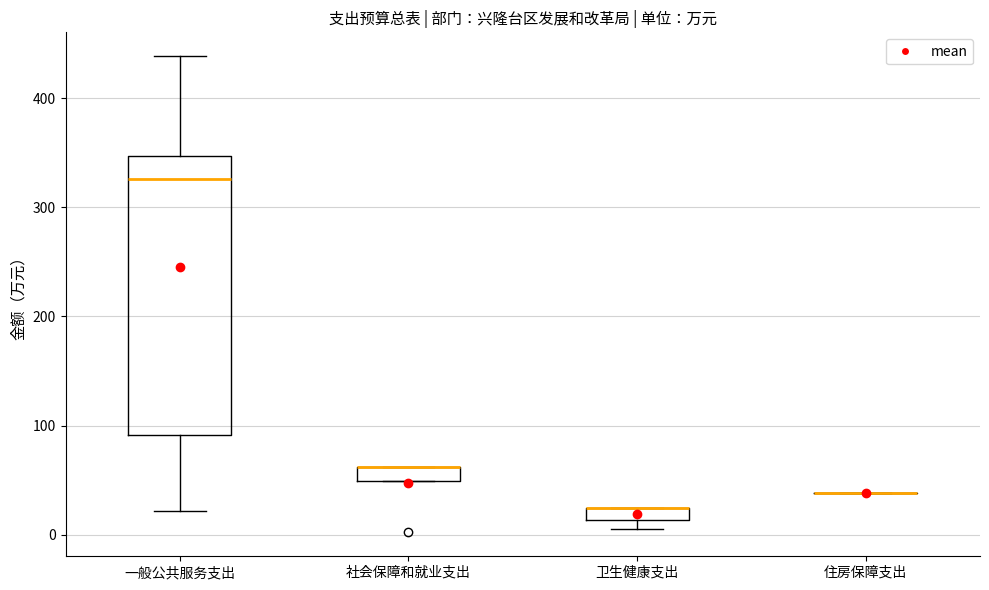

Comparing the boxes themselves (not the whiskers), which one is the tallest?

一般公共服务支出